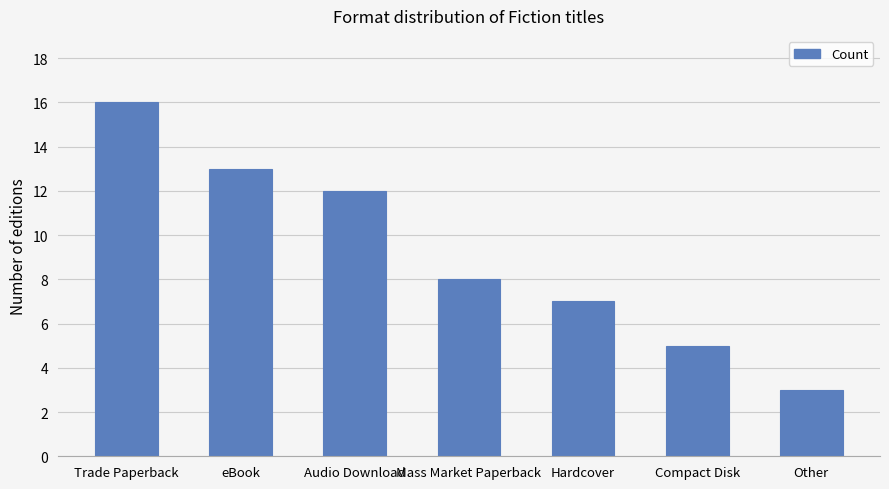

What is the ratio of the value at eBook to the value at Mass Market Paperback?

1.6